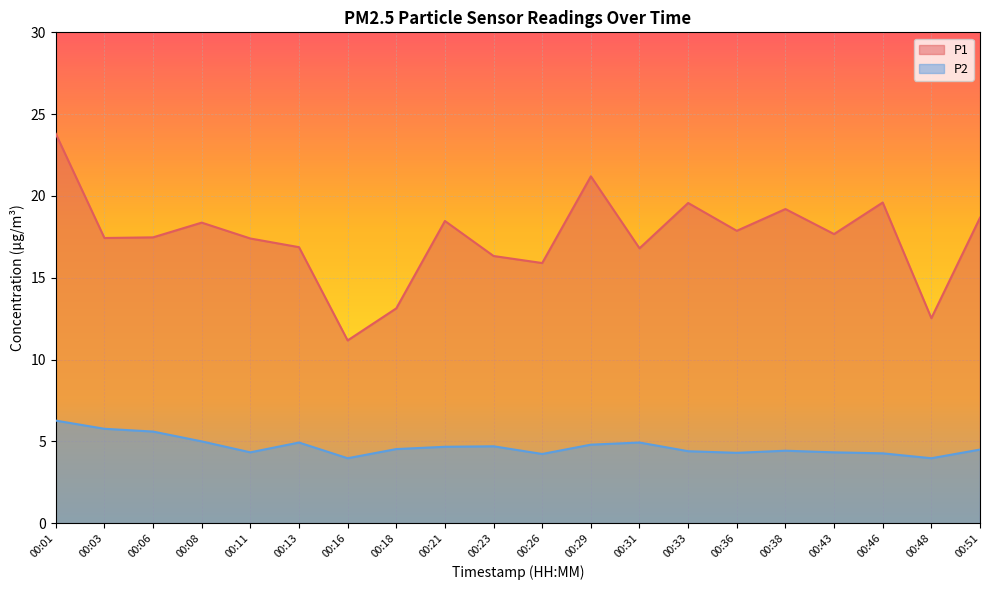

True or false: P2 and P1 intersect in this chart.

False